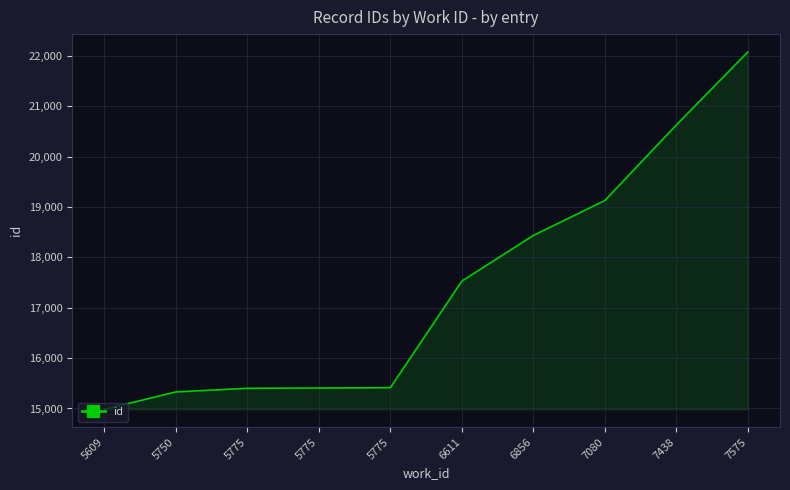

True or false: the data shows 14984 at 5609.

True